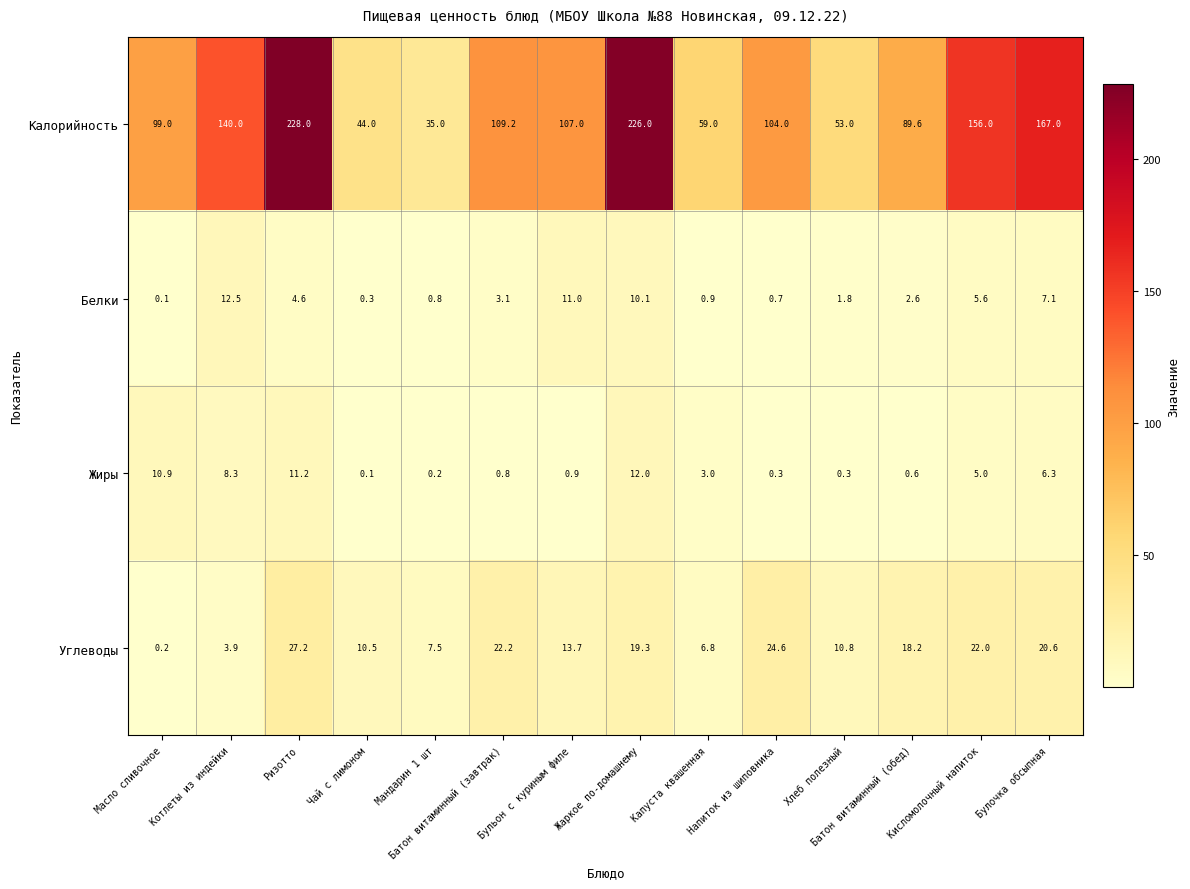

How many data points does each series have?

14